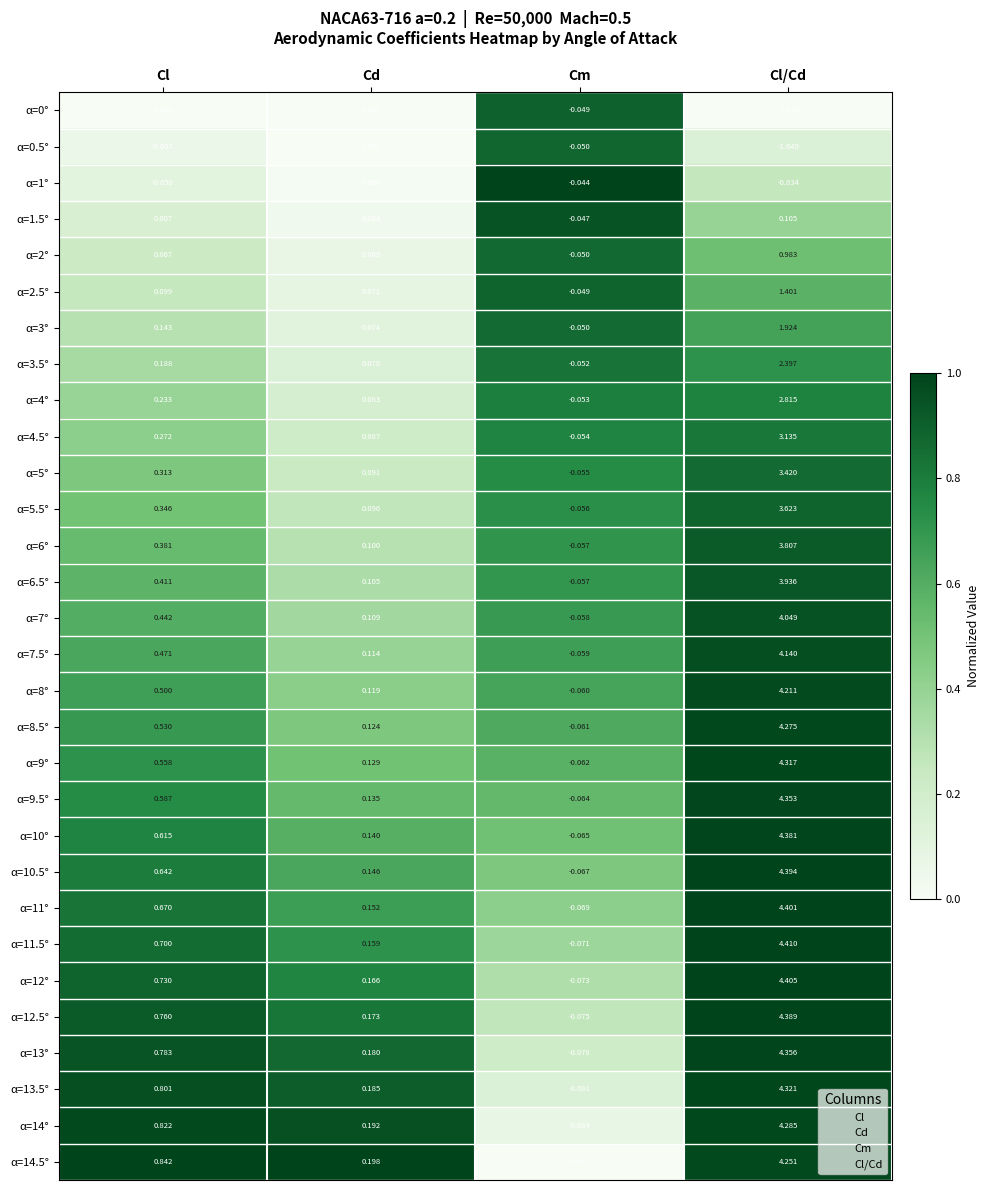

Rank the categories by α=10.5° value from highest to lowest.

Cl/Cd, Cl, Cd, Cm